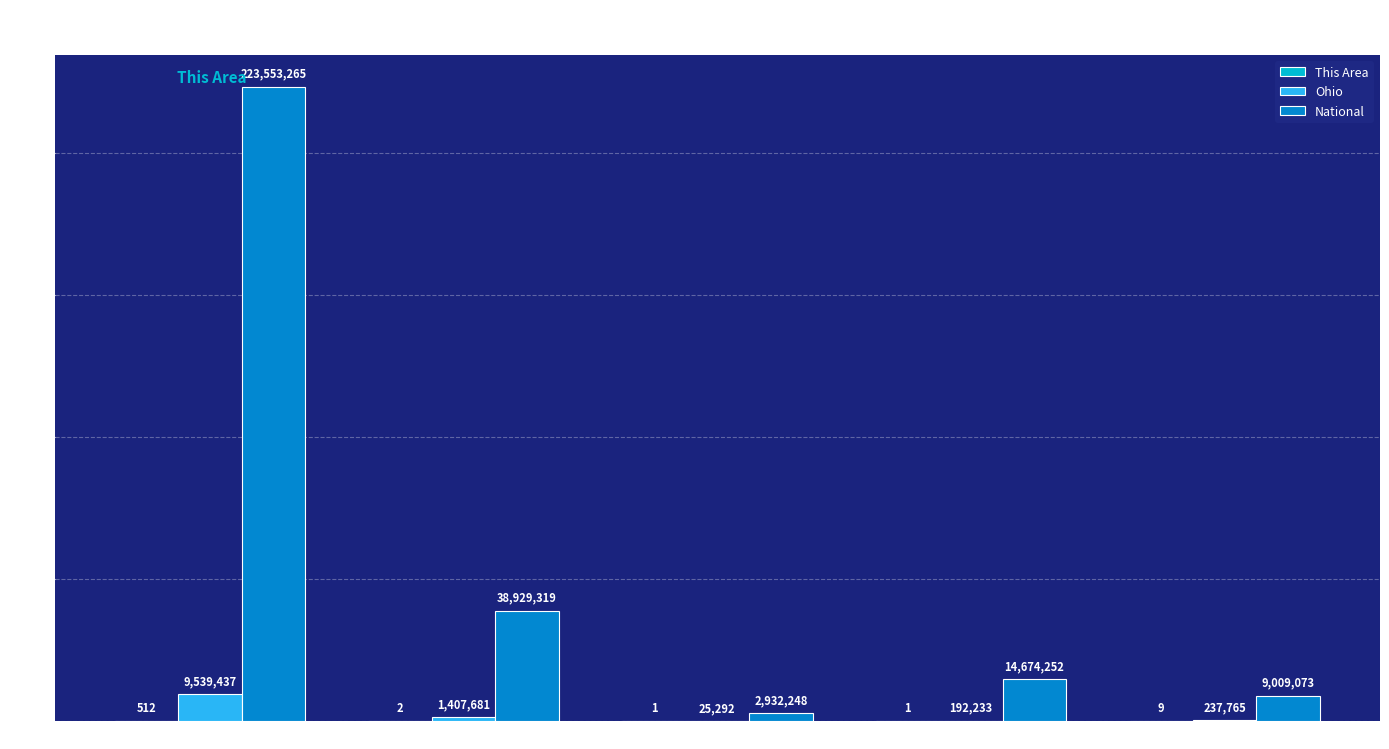

Which series has the largest range (max minus min)?

National